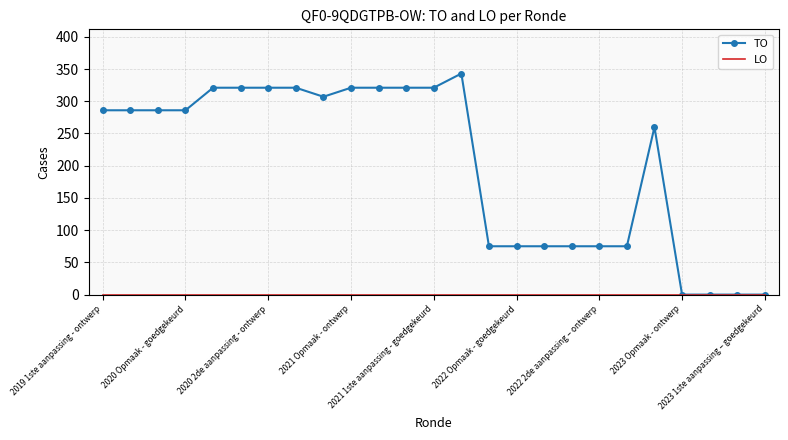

What is the maximum value shown in the chart?

343